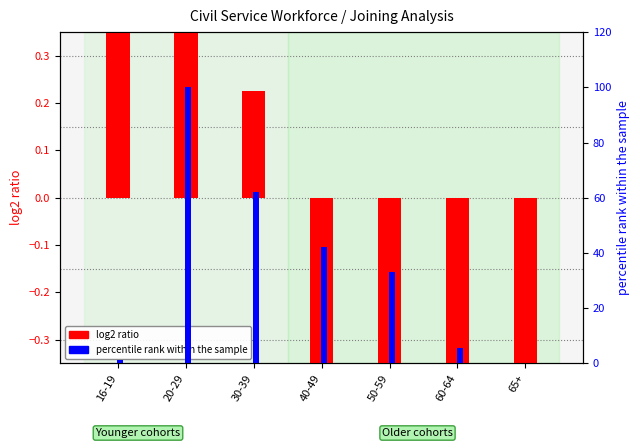

How many bars are there in each group?

2